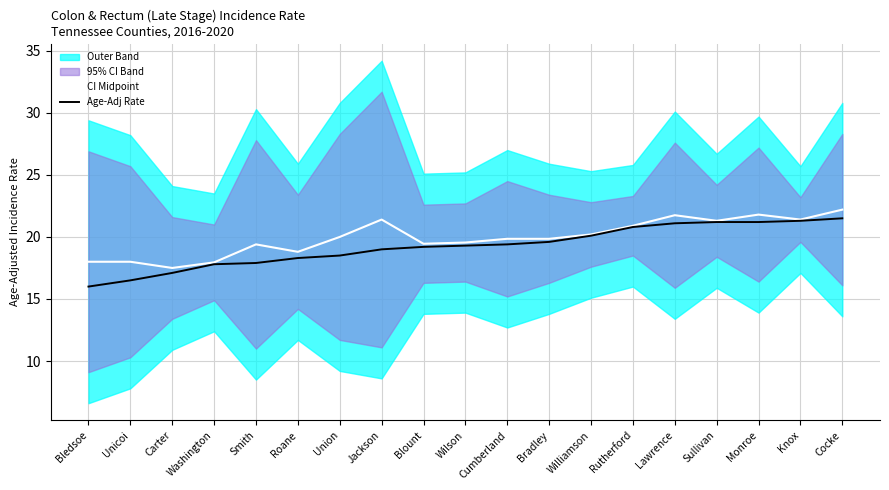

True or false: CI Midpoint has a value of 13.3 at Wilson.

False